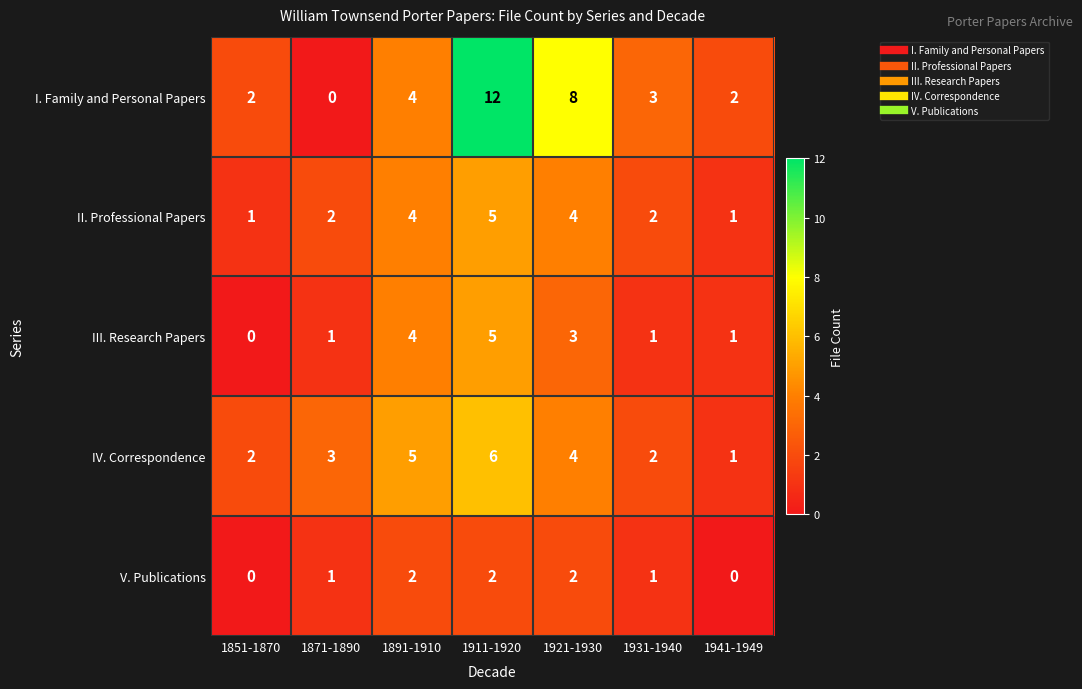

What is the sum of the V. Publications values at 1911-1920 and 1921-1930?

4